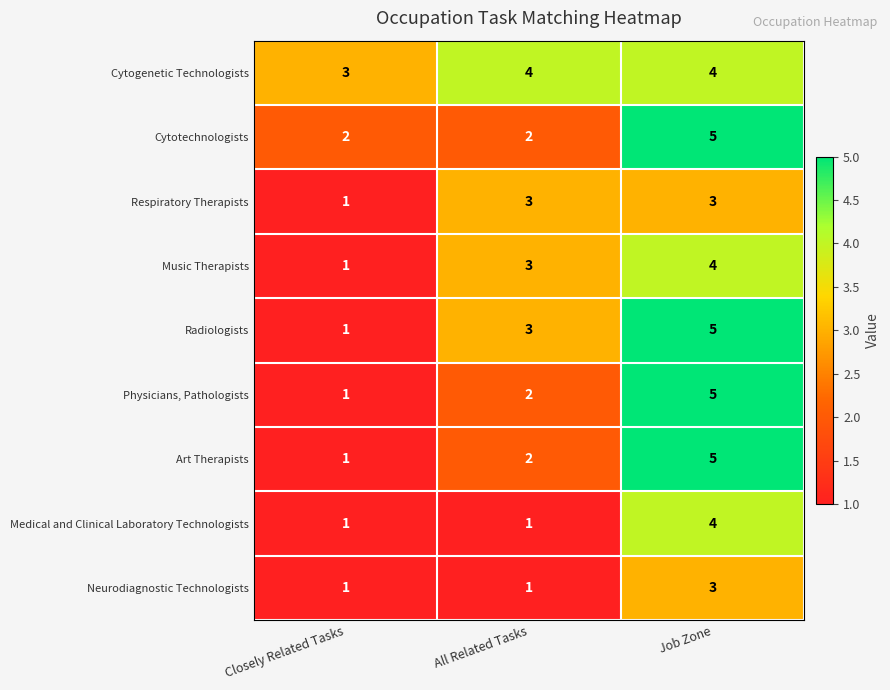

What is the difference between the Art Therapists values at All Related Tasks and Job Zone?

3